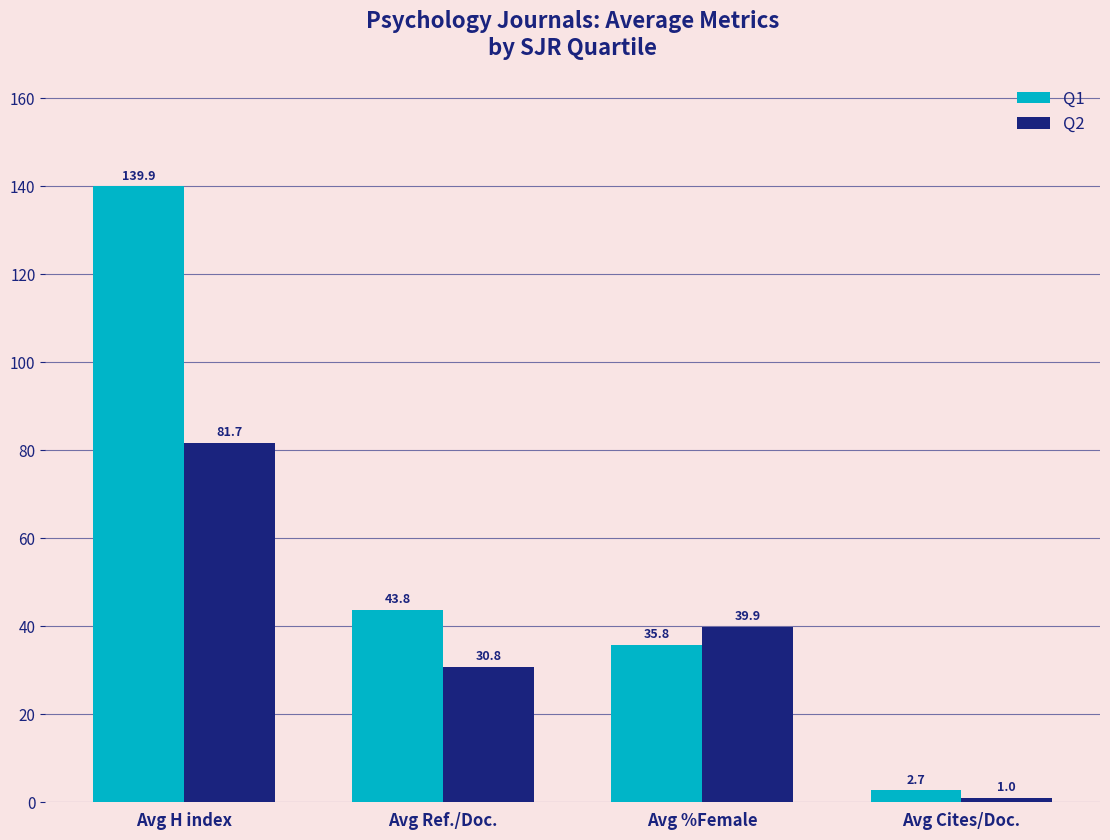

Where is Q2 nearest to the value 41?

Avg %Female